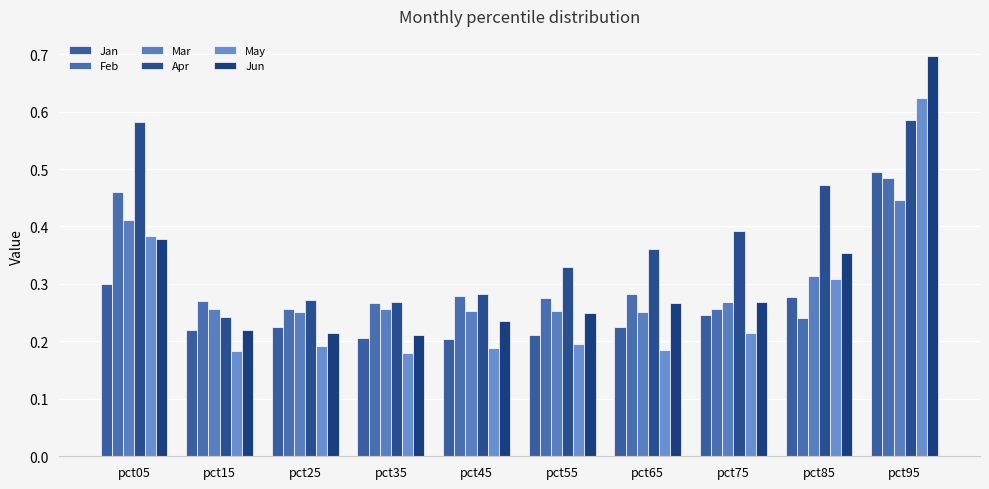

Which series changed the most between pct45 and pct95?

Jun